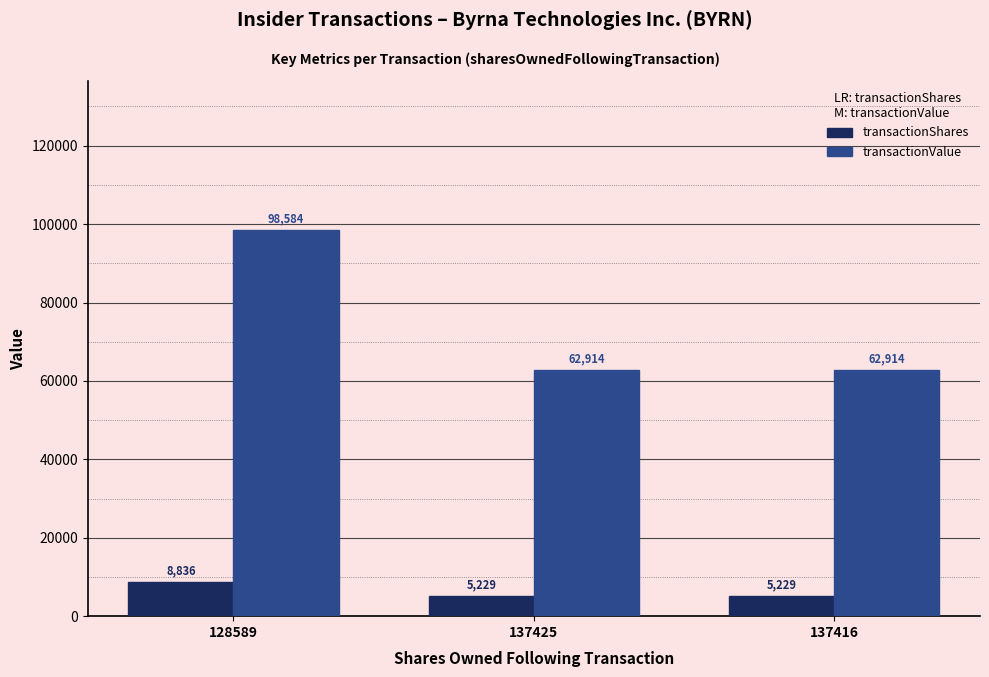

List the series in order of their overall mean, highest first.

transactionValue, transactionShares